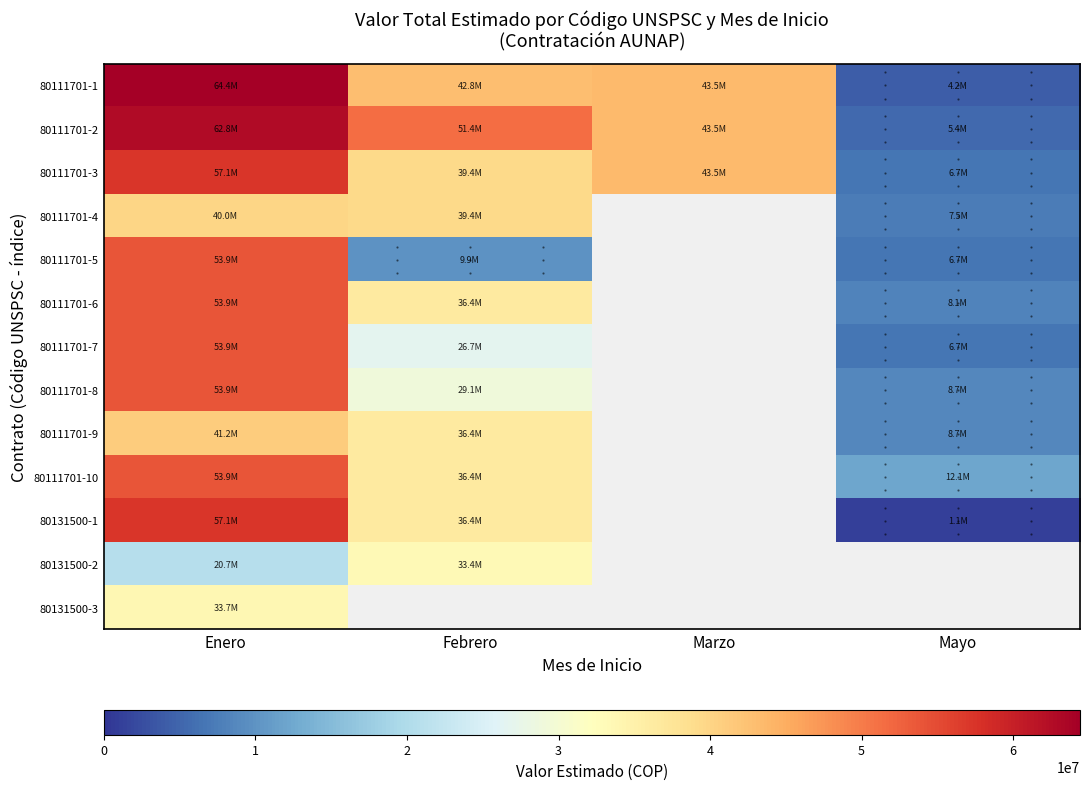

What is the difference between the maximum and minimum values in the 80111701-4 series?

32510400.0